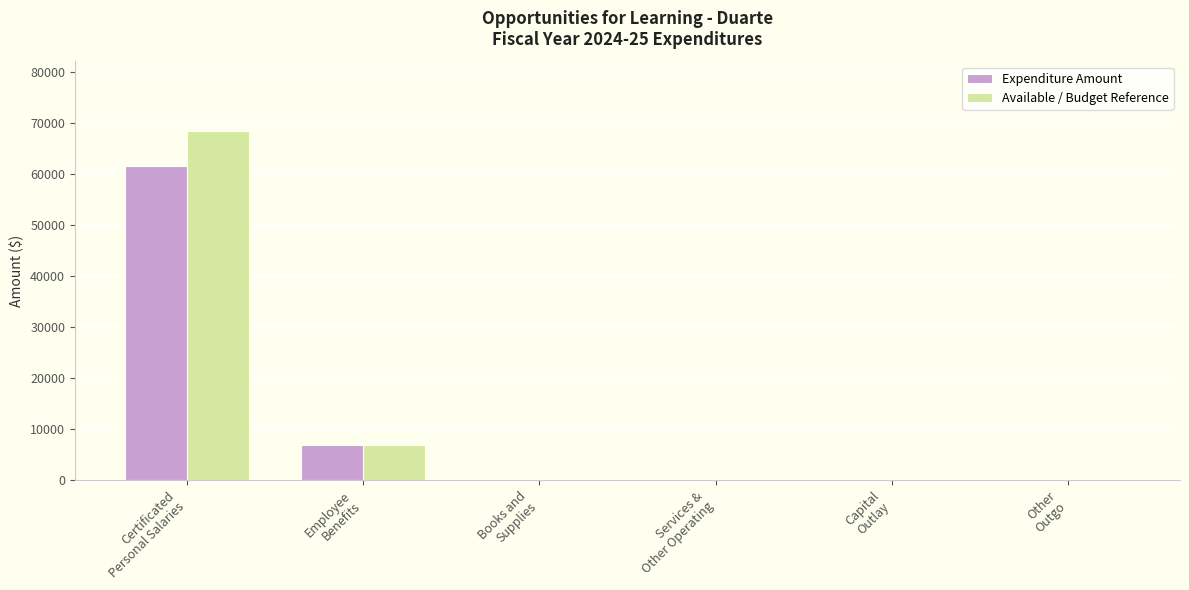

Reading left to right, what are all the values shown in this chart?

Expenditure Amount: Certificated
Personal Salaries=61564	Employee
Benefits=6840	Books and
Supplies=0	Services &
Other Operating=0	Capital
Outlay=0	Other
Outgo=0
Available / Budget Reference: Certificated
Personal Salaries=68404	Employee
Benefits=6840	Books and
Supplies=0	Services &
Other Operating=0	Capital
Outlay=0	Other
Outgo=0